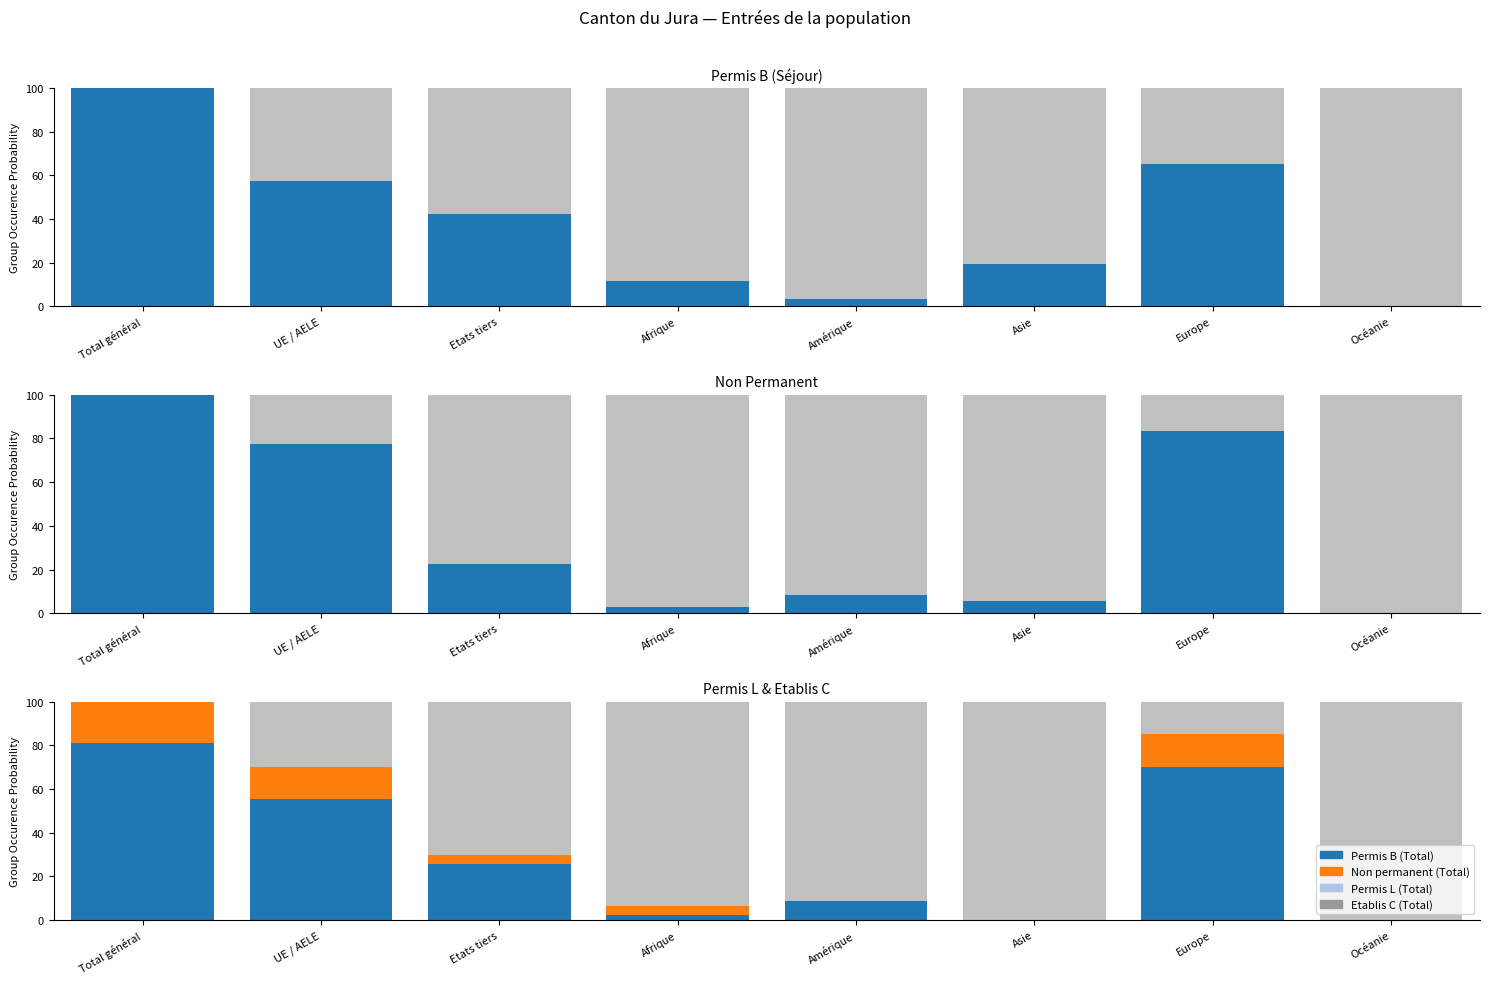

Reading right to left, list all the values displayed in this chart.

Permis B (Total): Océanie=0.3	Europe=65.3	Asie=19.3	Amérique=3.4	Afrique=11.5	Etats tiers=42.4	UE / AELE=57.6	Total général=100.0
Non permanent (Total): Océanie=0.0	Europe=83.5	Asie=5.5	Amérique=8.2	Afrique=2.7	Etats tiers=22.4	UE / AELE=77.6	Total général=100.0
Permis L (Total): Océanie=0.0	Europe=70.2	Asie=0.0	Amérique=8.5	Afrique=2.1	Etats tiers=25.5	UE / AELE=55.3	Total général=80.9
Etablis C (Total): Océanie=0.0	Europe=14.9	Asie=0.0	Amérique=0.0	Afrique=4.3	Etats tiers=4.3	UE / AELE=14.9	Total général=19.1